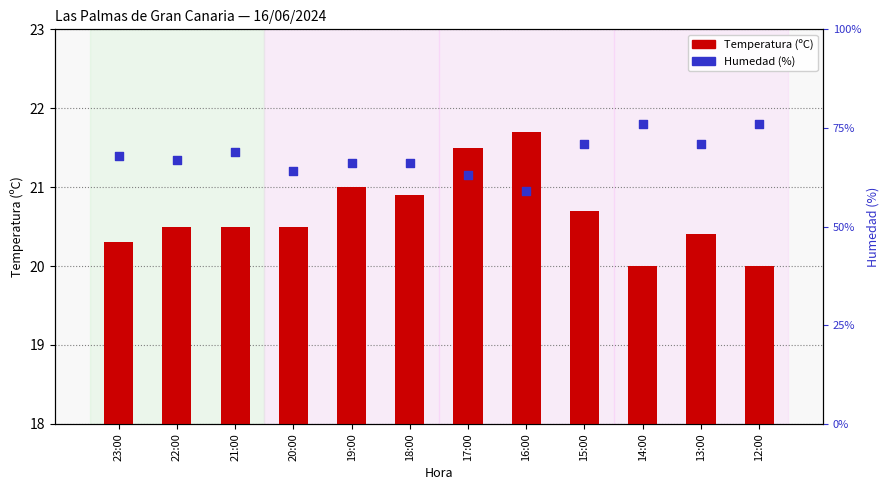

Which series has the widest spread of Y values?

Humedad (%)